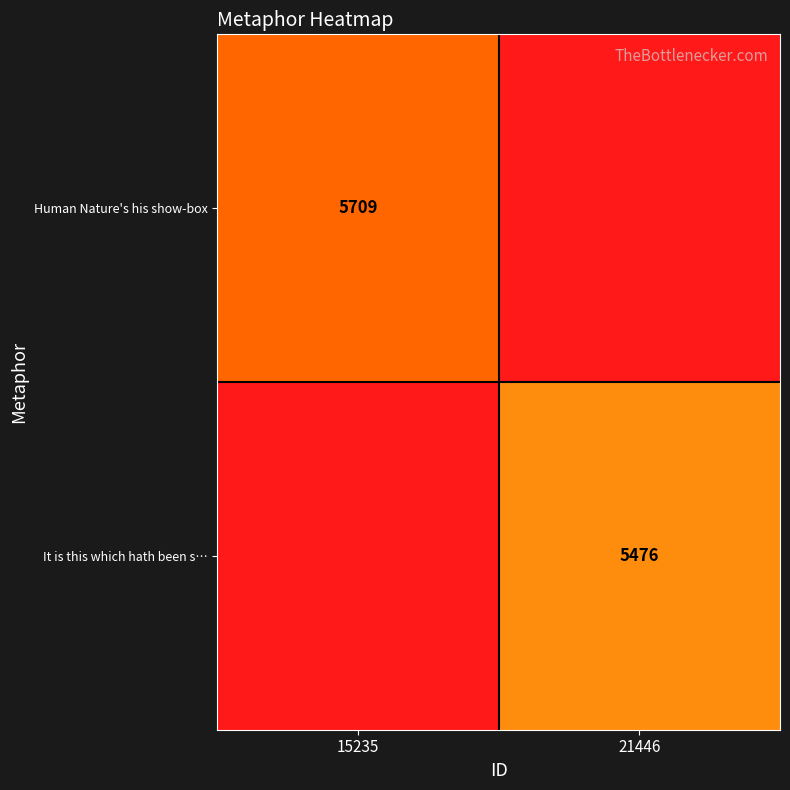

The value of It is this which hath been s… at 21446 is 5476. True or false?

True